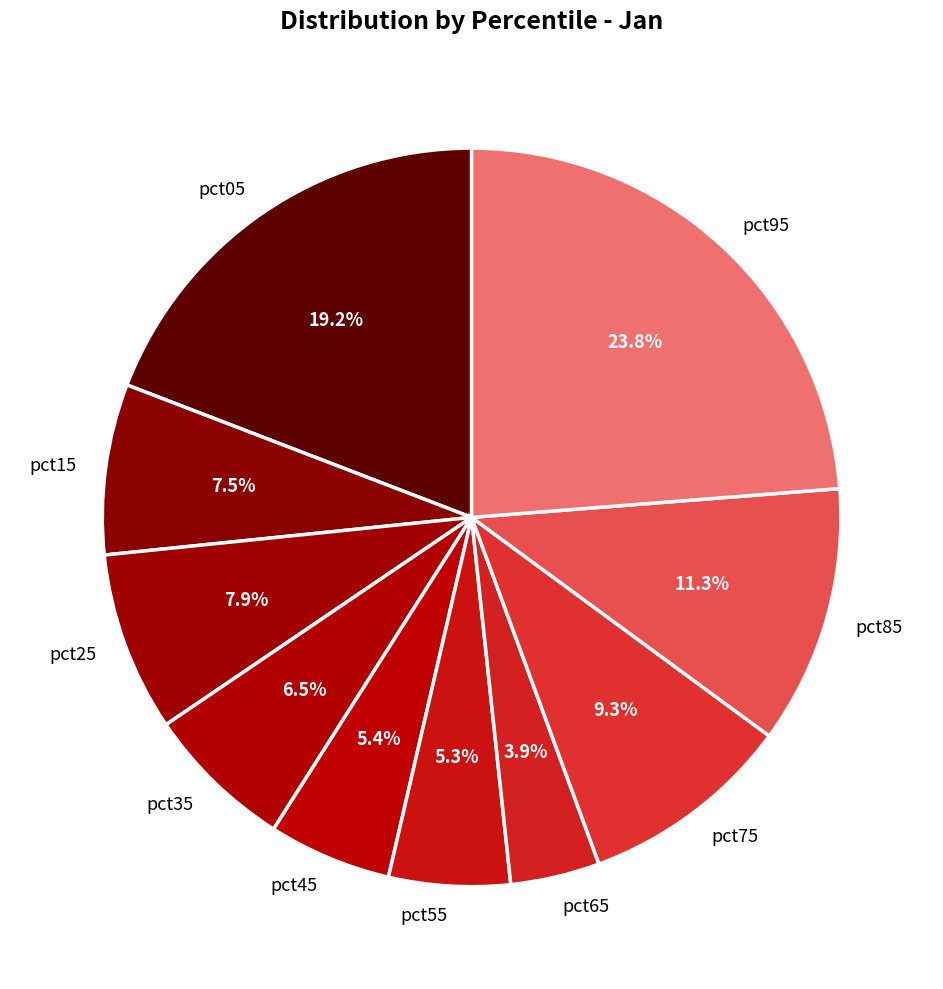

Is there a majority slice in this chart?

No